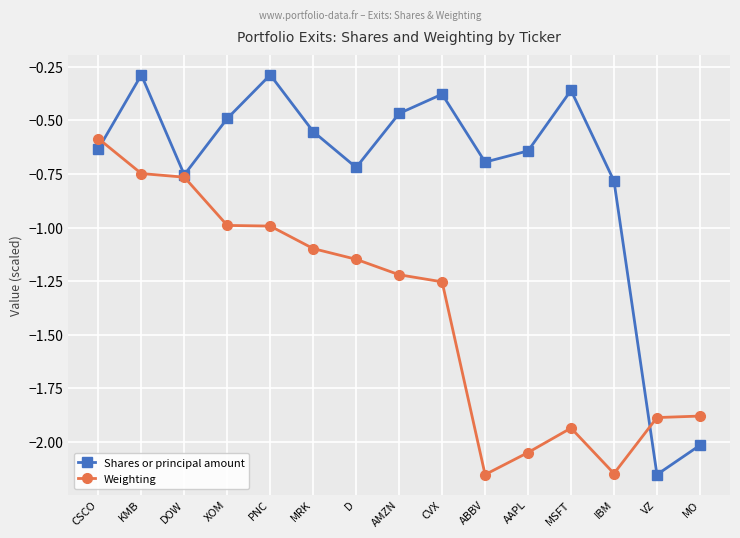

Which series has the largest total across all categories?

Shares or principal amount